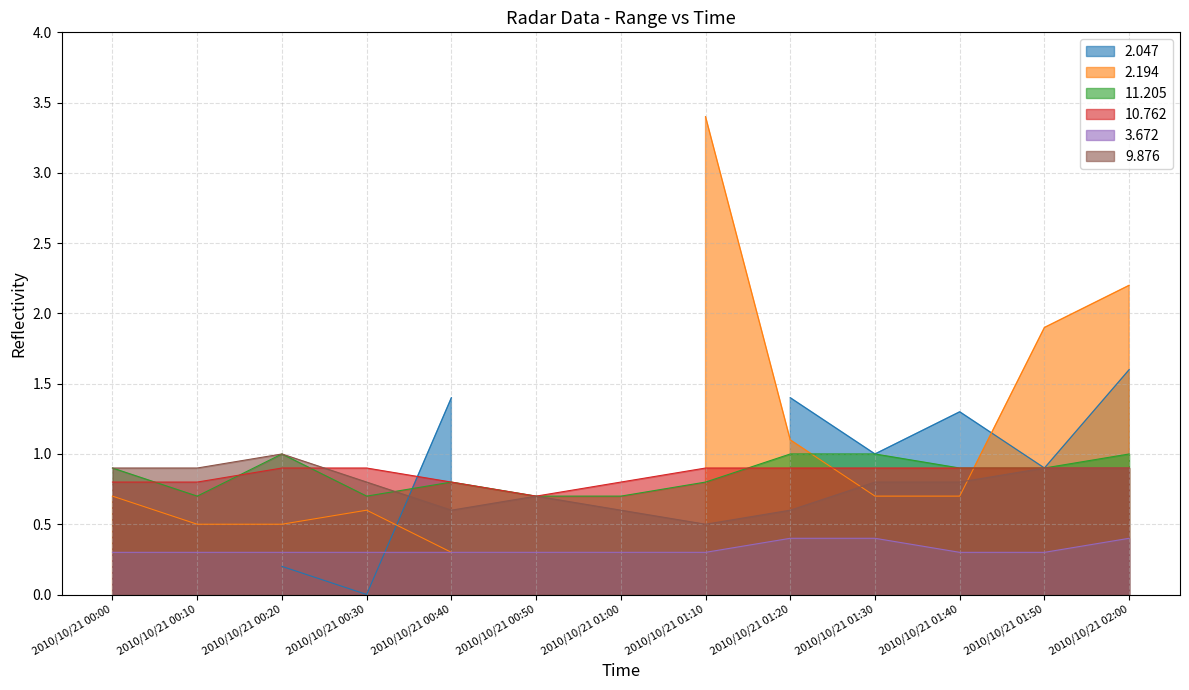

What is the label of the 3rd point from the left?

2010/10/21 00:20